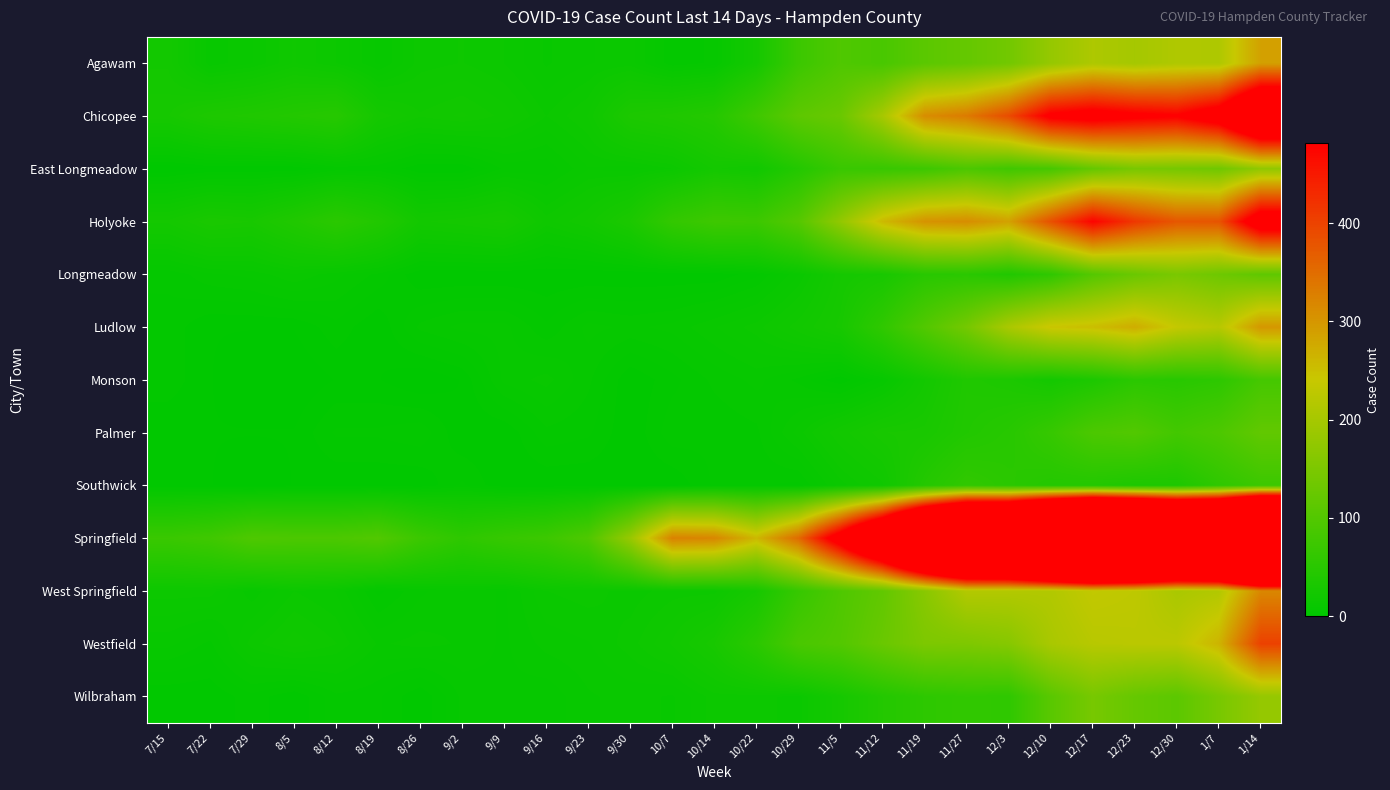

Between 10/7 and 12/10, which is larger?

12/10